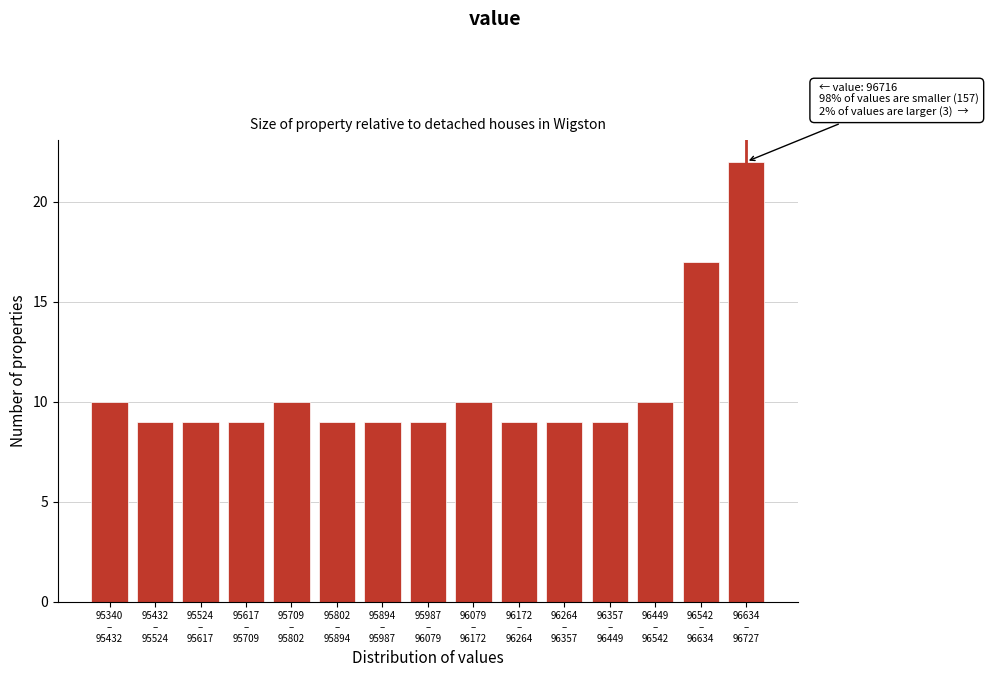

Reading left to right, what are all the values shown in this chart?

10	9	9	9	10	9	9	9	10	9	9	9	10	17	22